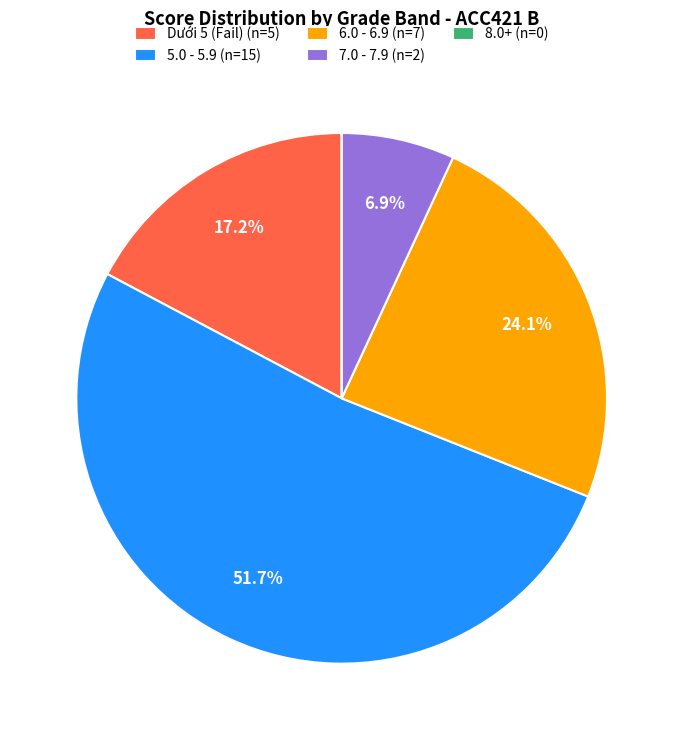

Which slice is the largest?

5.0 - 5.9 (n=15)